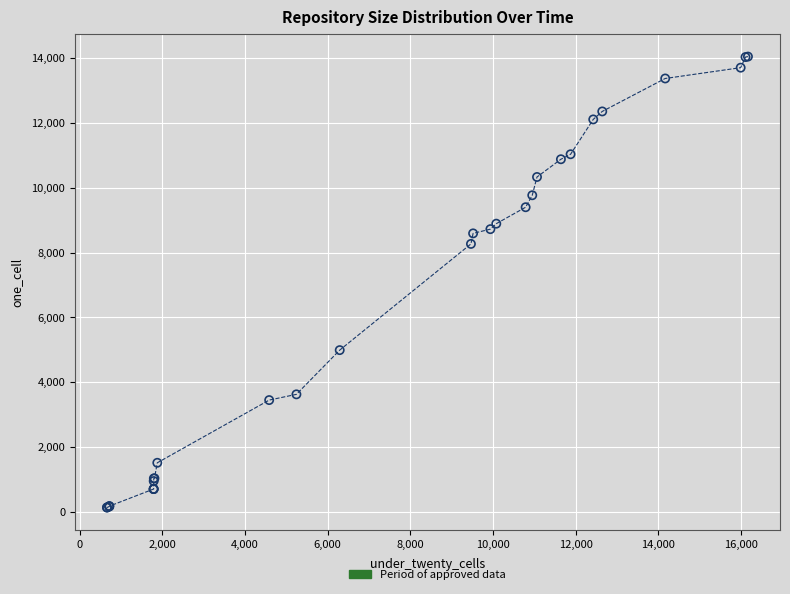

What Y value in the scatter plot is closest to 7091?

8266